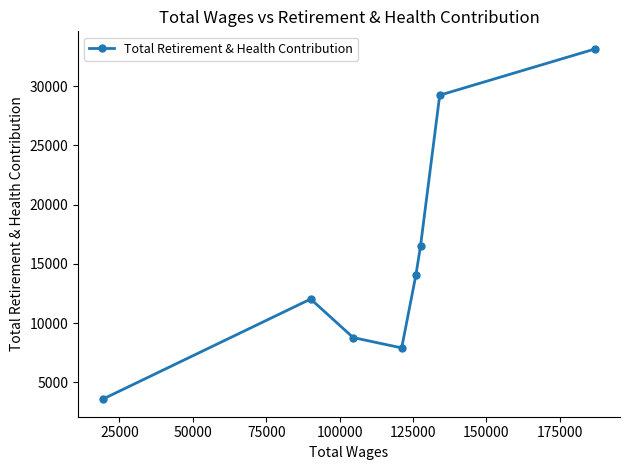

How many points are lower than both their immediate neighbors (excluding endpoints)?

1